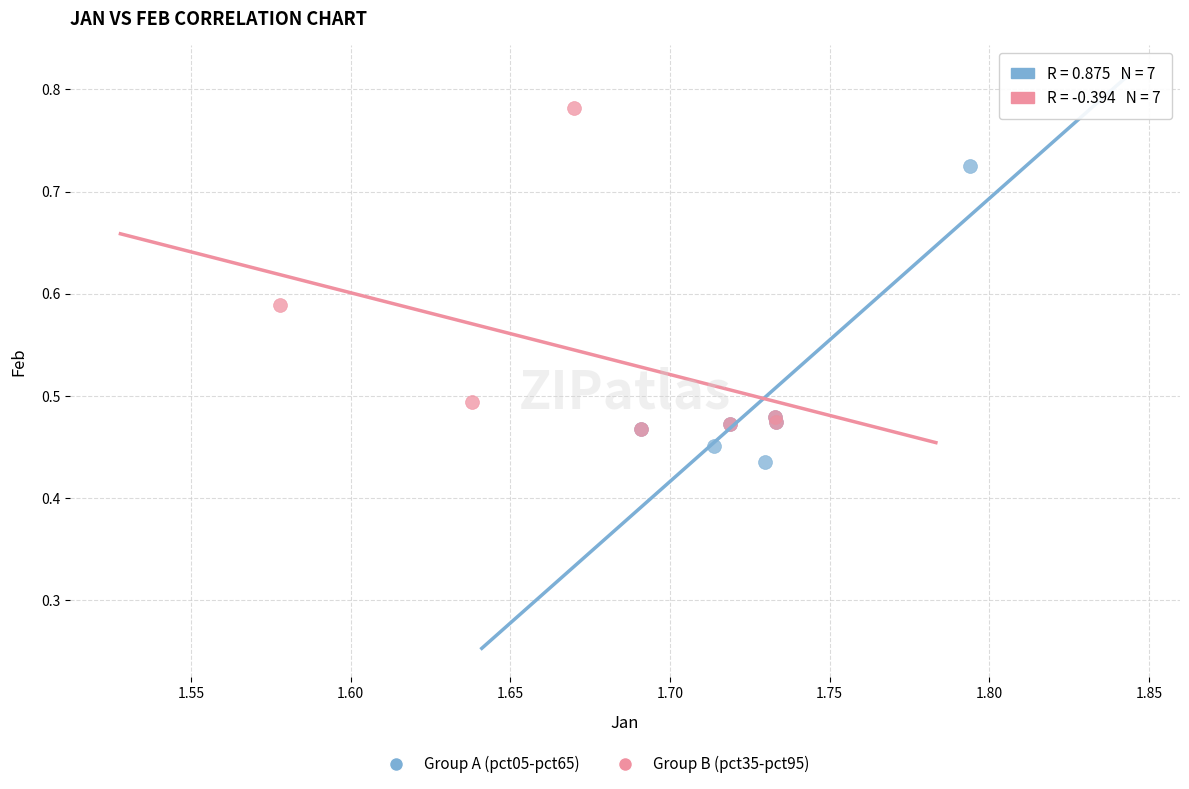

Which series contains the highest Y value?

Group B (pct35-pct95)